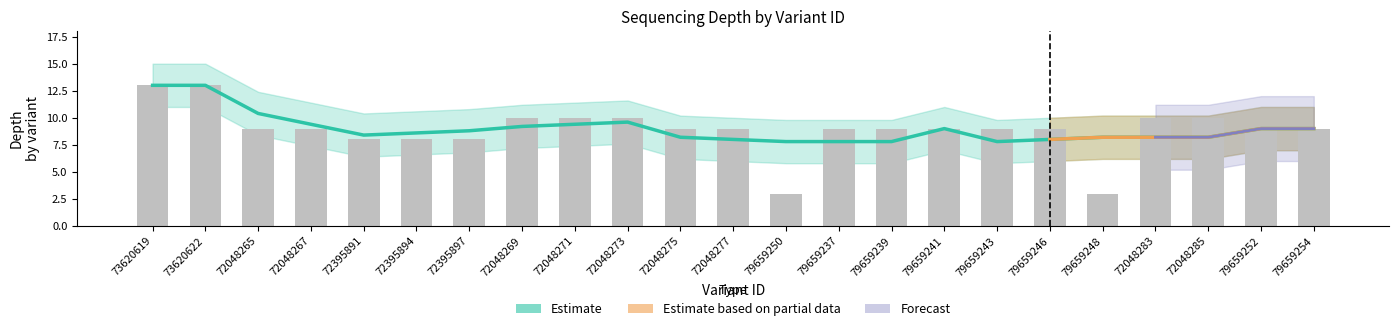

Which has a higher value, 72395897 or 79659246?

72395897